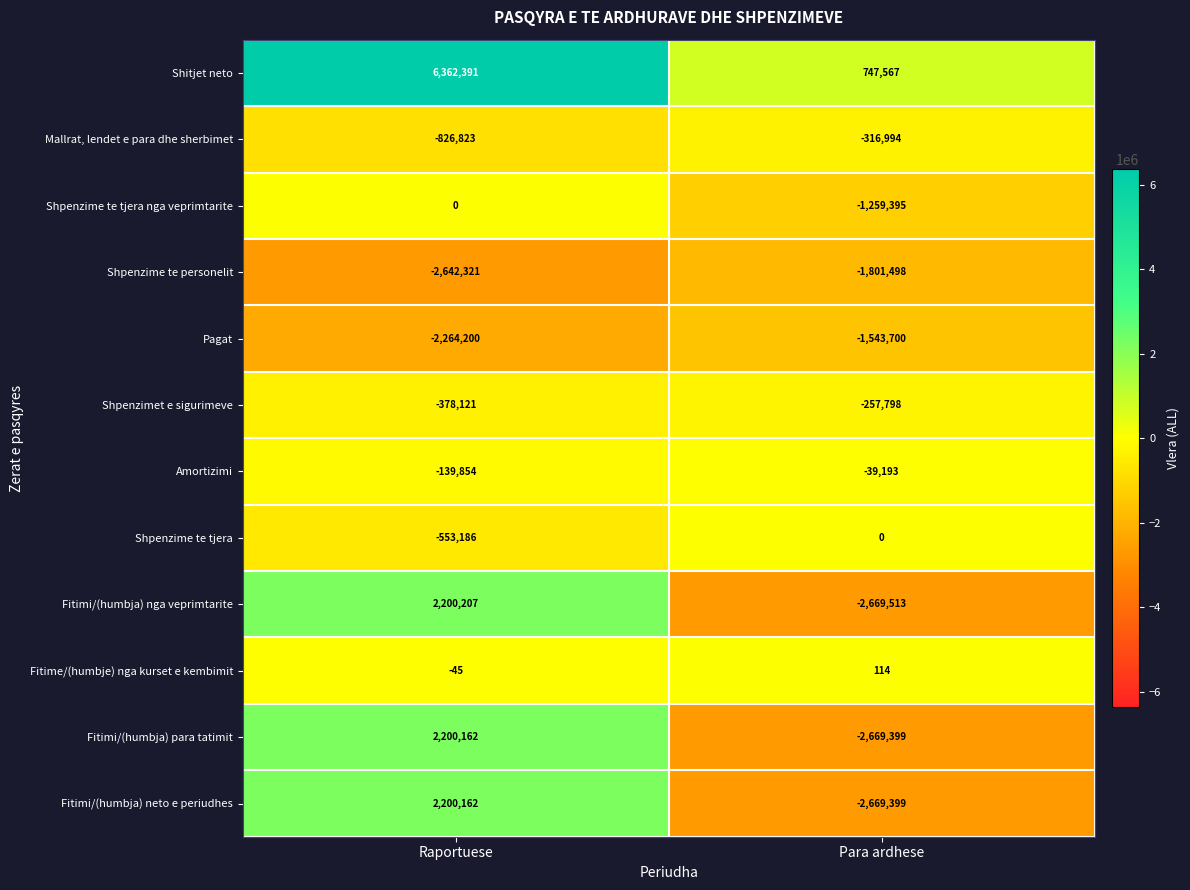

What is the smallest value displayed?

-2669513